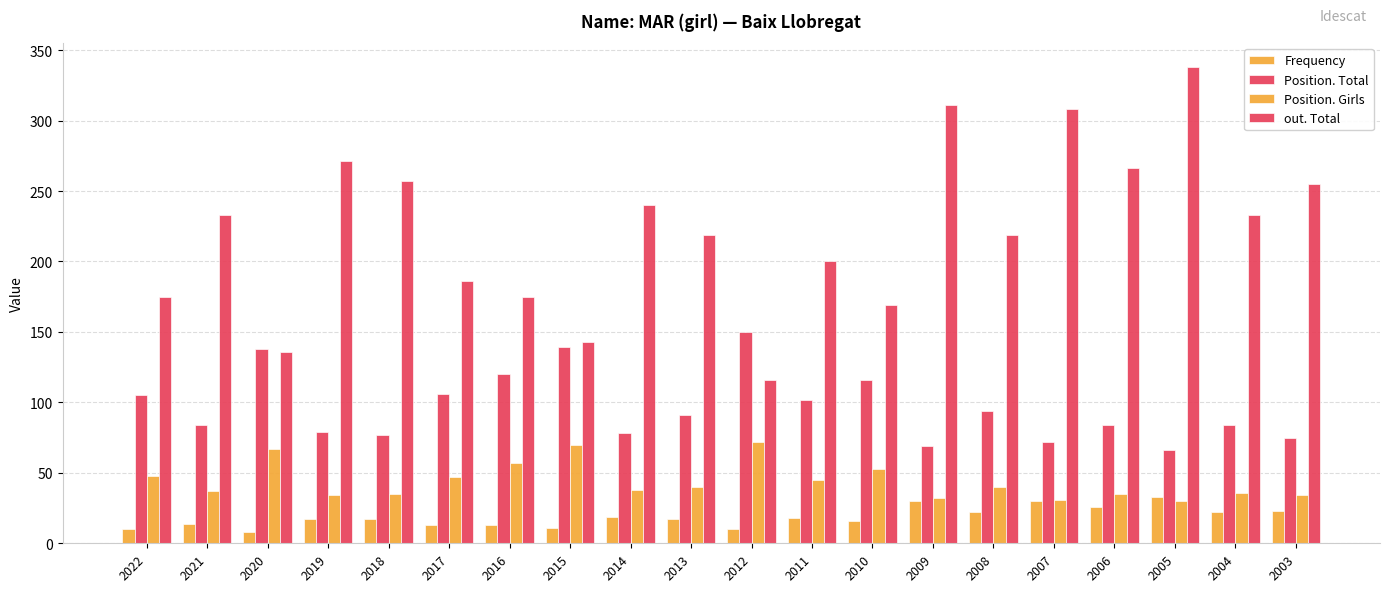

How many series are shown in this chart?

4